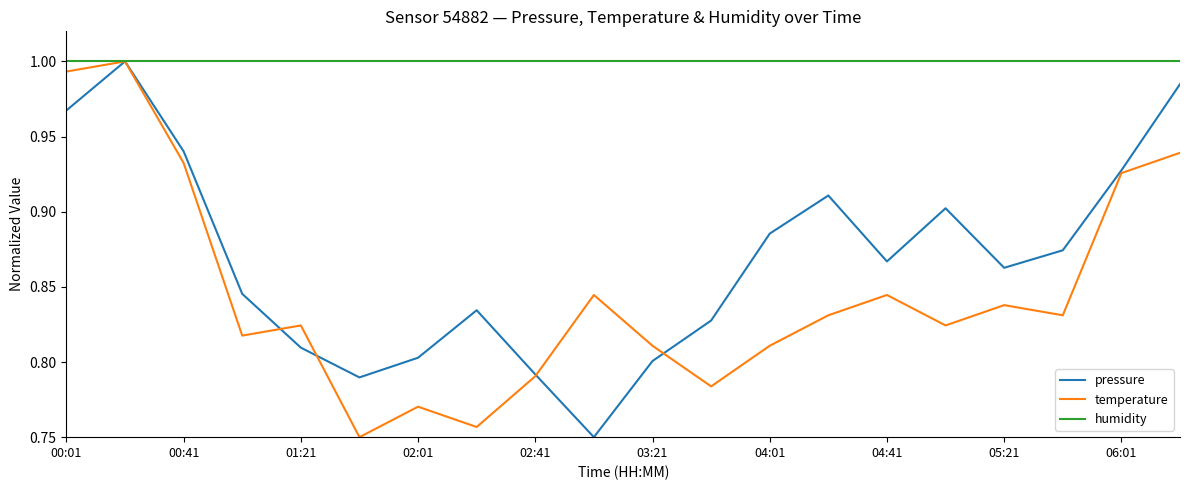

Which series has the largest total across all categories?

humidity